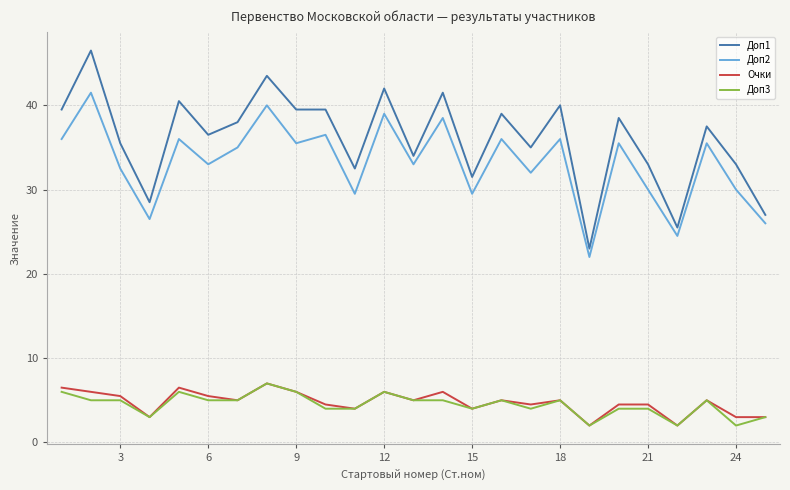

What is the minimum value for Доп1?

23.0